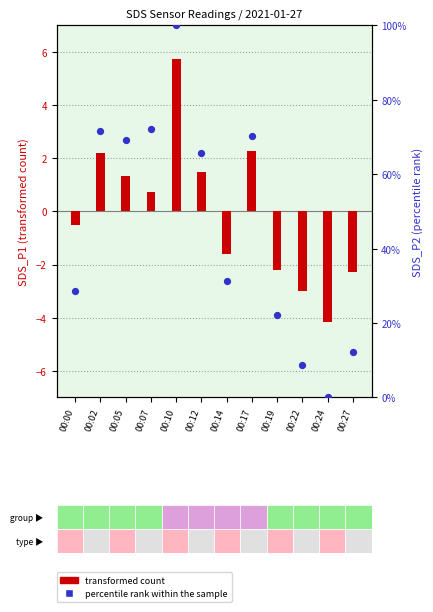

At how many categories does at least one series exceed 21?

9